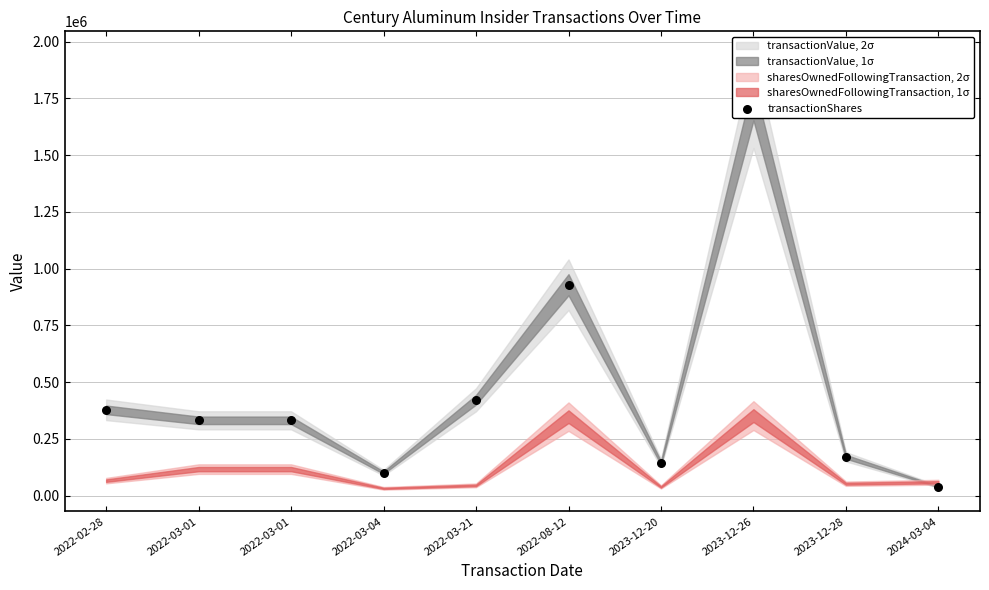

What is the change in value from 2022-03-21 to 2023-12-26?

+1317593